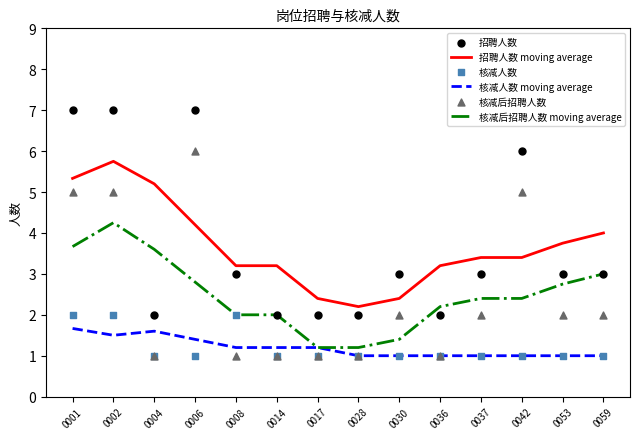

At how many categories does at least one series exceed 3?

11